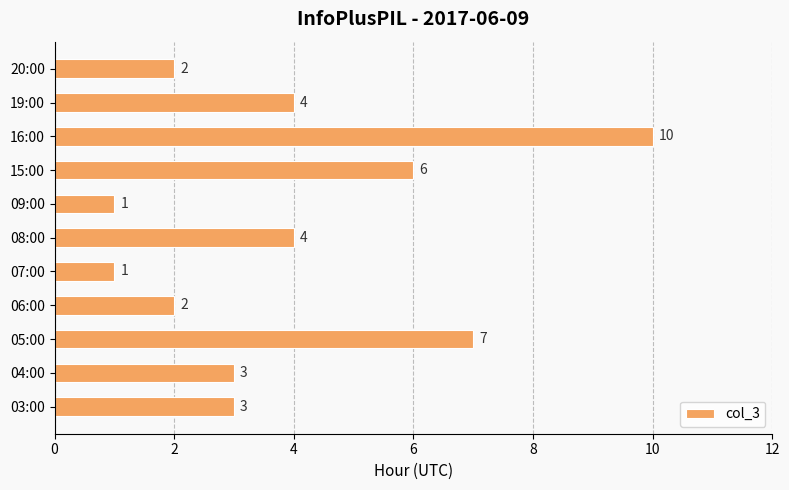

What value does the data have at 04:00?

3